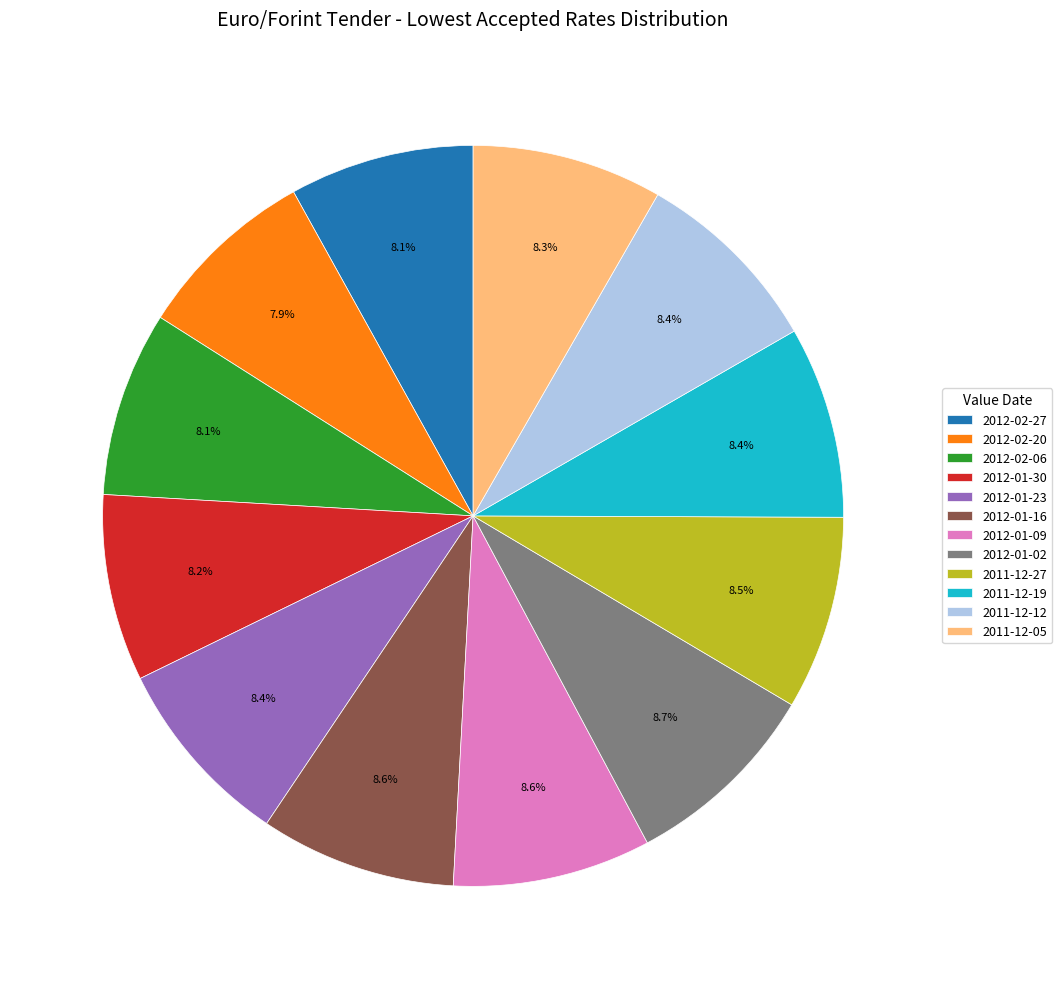

Does any single category account for the majority?

No